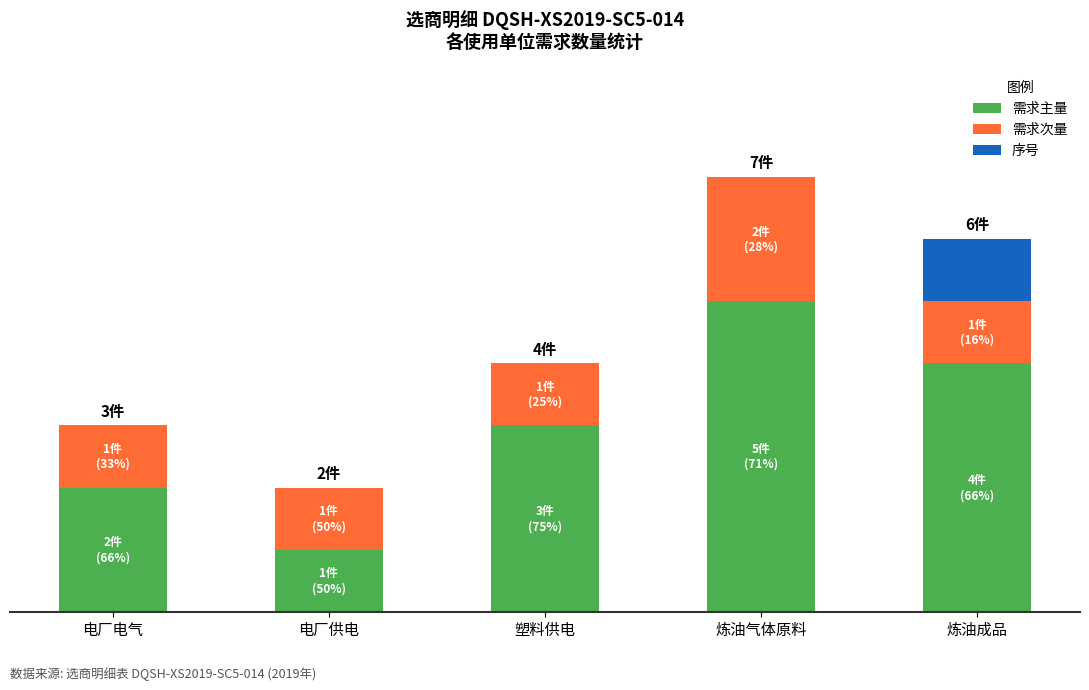

Does the chart contain stacked bars?

Yes